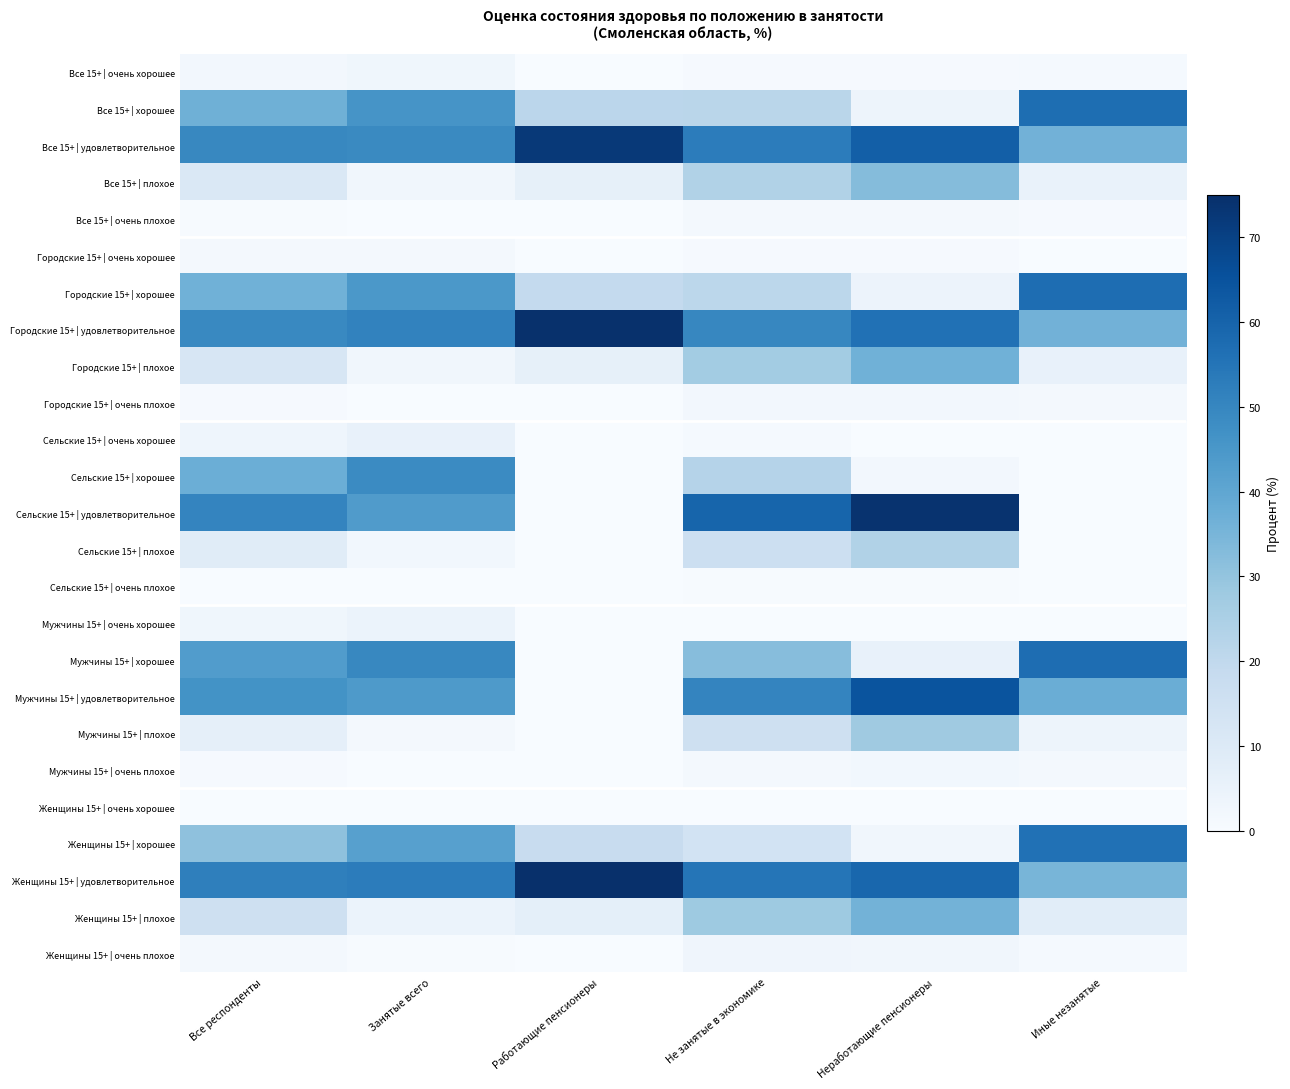

Reading left to right, extract all data points from this chart.

Все 15+ | очень хорошее: Все респонденты=1.9	Занятые всего=2.8	Работающие пенсионеры=0.0	Не занятые в экономике=0.7	Неработающие пенсионеры=0.6	Иные незанятые=1.0
Все 15+ | хорошее: Все респонденты=36.7	Занятые всего=45.7	Работающие пенсионеры=21.3	Не занятые в экономике=21.6	Неработающие пенсионеры=3.7	Иные незанятые=56.9
Все 15+ | удовлетворительное: Все респонденты=49.8	Занятые всего=49.0	Работающие пенсионеры=72.3	Не занятые в экономике=52.9	Неработающие пенсионеры=61.4	Иные незанятые=36.1
Все 15+ | плохое: Все респонденты=11.1	Занятые всего=2.4	Работающие пенсионеры=6.4	Не занятые в экономике=23.5	Неработающие пенсионеры=32.8	Иные незанятые=5.2
Все 15+ | очень плохое: Все респонденты=0.6	Занятые всего=0.1	Работающие пенсионеры=0.0	Не занятые в экономике=1.3	Неработающие пенсионеры=1.6	Иные незанятые=0.9
Городские 15+ | очень хорошее: Все респонденты=1.2	Занятые всего=1.7	Работающие пенсионеры=0.0	Не занятые в экономике=0.6	Неработающие пенсионеры=0.9	Иные незанятые=0.0
Городские 15+ | хорошее: Все респонденты=36.4	Занятые всего=44.6	Работающие пенсионеры=19.3	Не занятые в экономике=21.0	Неработающие пенсионеры=4.4	Иные незанятые=57.2
Городские 15+ | удовлетворительное: Все респонденты=49.5	Занятые всего=51.0	Работающие пенсионеры=74.5	Не занятые в экономике=49.9	Неработающие пенсионеры=56.2	Иные незанятые=36.1
Городские 15+ | плохое: Все респонденты=12.2	Занятые всего=2.6	Работающие пенсионеры=6.2	Не занятые в экономике=26.8	Неработающие пенсионеры=36.6	Иные незанятые=5.4
Городские 15+ | очень плохое: Все респонденты=0.7	Занятые всего=0.1	Работающие пенсионеры=0.0	Не занятые в экономике=1.8	Неработающие пенсионеры=2.0	Иные незанятые=1.3
Сельские 15+ | очень хорошее: Все респонденты=3.5	Занятые всего=5.6	Работающие пенсионеры=0.0	Не занятые в экономике=1.0	Неработающие пенсионеры=0.0	Иные незанятые=0.0
Сельские 15+ | хорошее: Все респонденты=37.4	Занятые всего=48.8	Работающие пенсионеры=0.0	Не занятые в экономике=22.8	Неработающие пенсионеры=2.0	Иные незанятые=0.0
Сельские 15+ | удовлетворительное: Все респонденты=50.4	Занятые всего=43.5	Работающие пенсионеры=0.0	Не занятые в экономике=59.5	Неработающие пенсионеры=74.1	Иные незанятые=0.0
Сельские 15+ | плохое: Все респонденты=8.5	Занятые всего=2.1	Работающие пенсионеры=0.0	Не занятые в экономике=16.3	Неработающие пенсионеры=23.5	Иные незанятые=0.0
Сельские 15+ | очень плохое: Все респонденты=0.1	Занятые всего=0.0	Работающие пенсионеры=0.0	Не занятые в экономике=0.3	Неработающие пенсионеры=0.5	Иные незанятые=0.0
Мужчины 15+ | очень хорошее: Все респонденты=2.9	Занятые всего=4.6	Работающие пенсионеры=0.0	Не занятые в экономике=0.0	Неработающие пенсионеры=0.0	Иные незанятые=0.0
Мужчины 15+ | хорошее: Все респонденты=43.3	Занятые всего=49.7	Работающие пенсионеры=0.0	Не занятые в экономике=32.5	Неработающие пенсионеры=5.5	Иные незанятые=57.4
Мужчины 15+ | удовлетворительное: Все респонденты=46.5	Занятые всего=44.1	Работающие пенсионеры=0.0	Не занятые в экономике=50.5	Неработающие пенсионеры=64.7	Иные незанятые=37.5
Мужчины 15+ | плохое: Все респонденты=6.6	Занятые всего=1.4	Работающие пенсионеры=0.0	Не занятые в экономике=15.3	Неработающие пенсионеры=27.8	Иные незанятые=3.8
Мужчины 15+ | очень плохое: Все респонденты=0.7	Занятые всего=0.1	Работающие пенсионеры=0.0	Не занятые в экономике=1.7	Неработающие пенсионеры=2.1	Иные незанятые=1.3
Женщины 15+ | очень хорошее: Все респонденты=0.0	Занятые всего=0.0	Работающие пенсионеры=0.0	Не занятые в экономике=0.0	Неработающие пенсионеры=0.0	Иные незанятые=0.0
Женщины 15+ | хорошее: Все респонденты=31.0	Занятые всего=42.0	Работающие пенсионеры=18.0	Не занятые в экономике=14.0	Неработающие пенсионеры=2.5	Иные незанятые=56.0
Женщины 15+ | удовлетворительное: Все респонденты=52.0	Занятые всего=53.0	Работающие пенсионеры=75.0	Не занятые в экономике=55.0	Неработающие пенсионеры=59.0	Иные незанятые=35.0
Женщины 15+ | плохое: Все респонденты=15.5	Занятые всего=4.5	Работающие пенсионеры=7.0	Не занятые в экономике=28.0	Неработающие пенсионеры=36.0	Иные незанятые=8.0
Женщины 15+ | очень плохое: Все респонденты=1.5	Занятые всего=0.5	Работающие пенсионеры=0.0	Не занятые в экономике=3.0	Неработающие пенсионеры=2.5	Иные незанятые=1.0